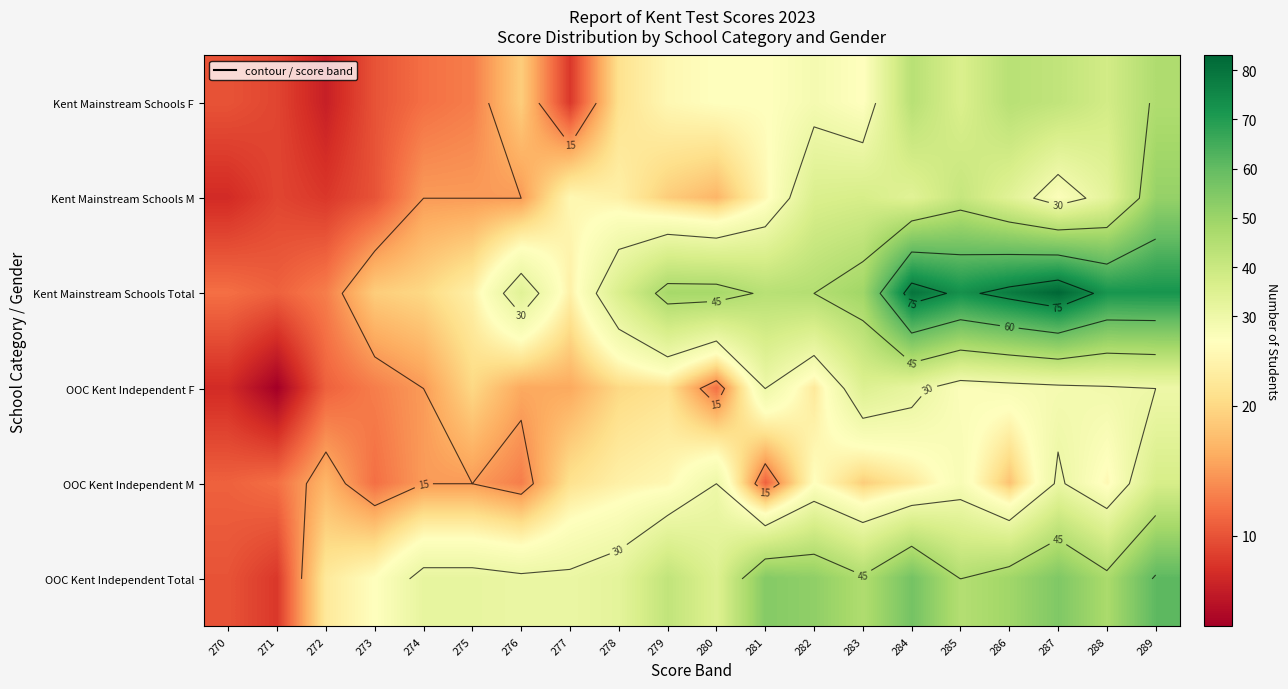

List the series in order of their peak value, lowest first.

OOC Kent Independent F, OOC Kent Independent M, Kent Mainstream Schools F, Kent Mainstream Schools M, OOC Kent Independent Total, Kent Mainstream Schools Total